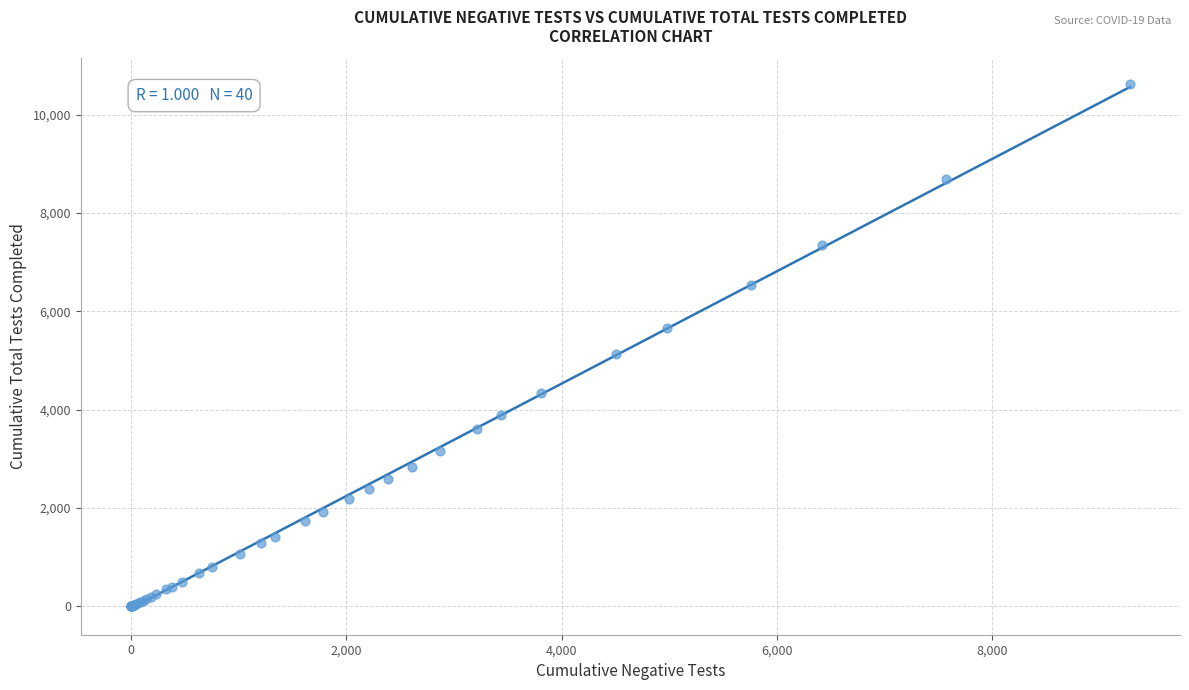

What Y value in the scatter plot is closest to 5306?

5131